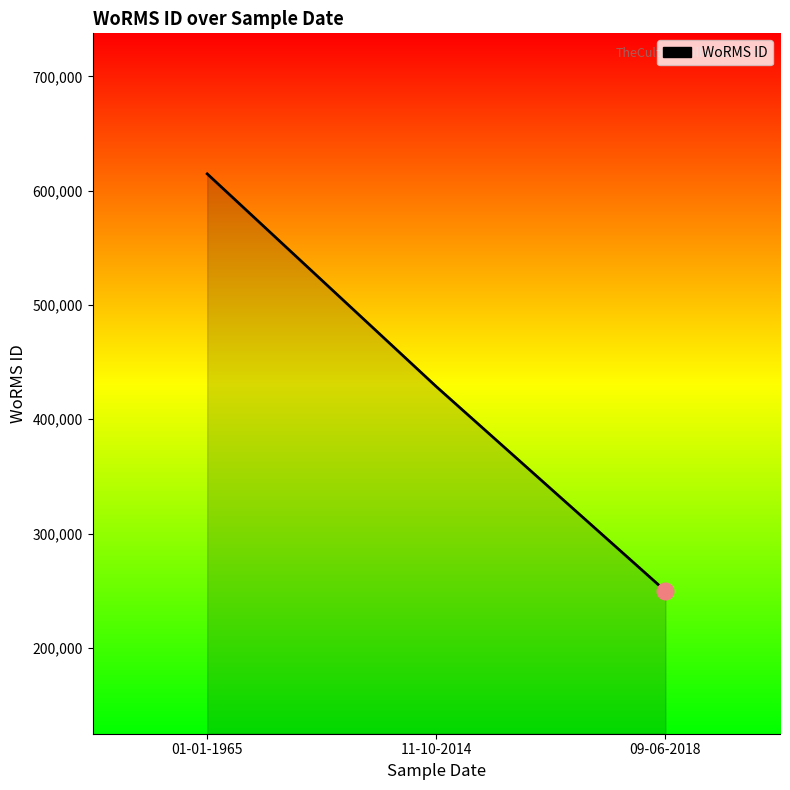

Rank the categories by value from lowest to highest.

09-06-2018, 11-10-2014, 01-01-1965